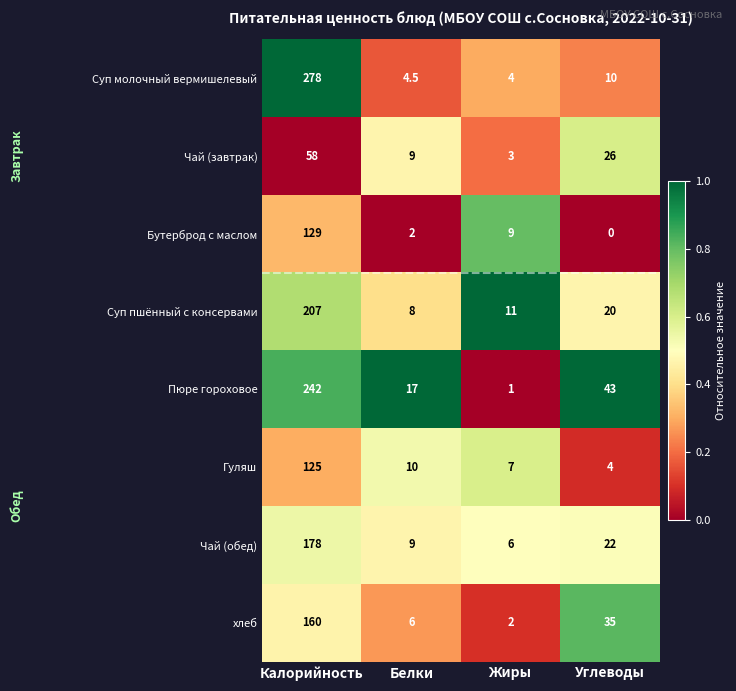

What is the sum of all Чай (завтрак) values?

96.0